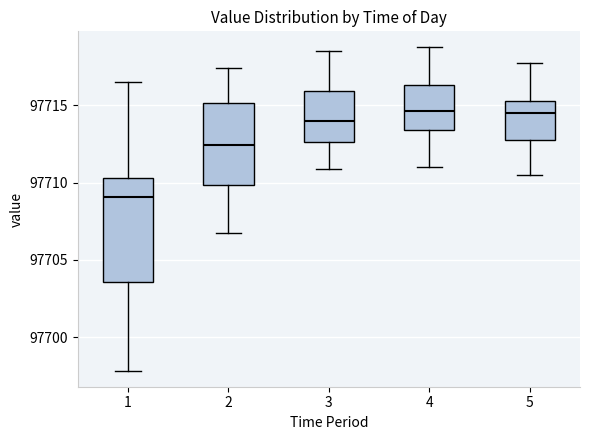

Reading left to right, transcribe this box plot: for each box, give where its median line is, the range the box spans, and where its two whiskers end, as read against the y-axis. The values are not printed on the chart, so give them approximately, as read against the axis.

1: median 97709.0, box 97703.5 to 97710.5, whiskers 97698.0 to 97716.5
2: median 97712.5, box 97710.0 to 97715.0, whiskers 97707.0 to 97717.5
3: median 97714.0, box 97712.5 to 97716.0, whiskers 97711.0 to 97718.5
4: median 97714.5, box 97713.5 to 97716.5, whiskers 97711.0 to 97719.0
5: median 97714.5, box 97713.0 to 97715.5, whiskers 97710.5 to 97718.0